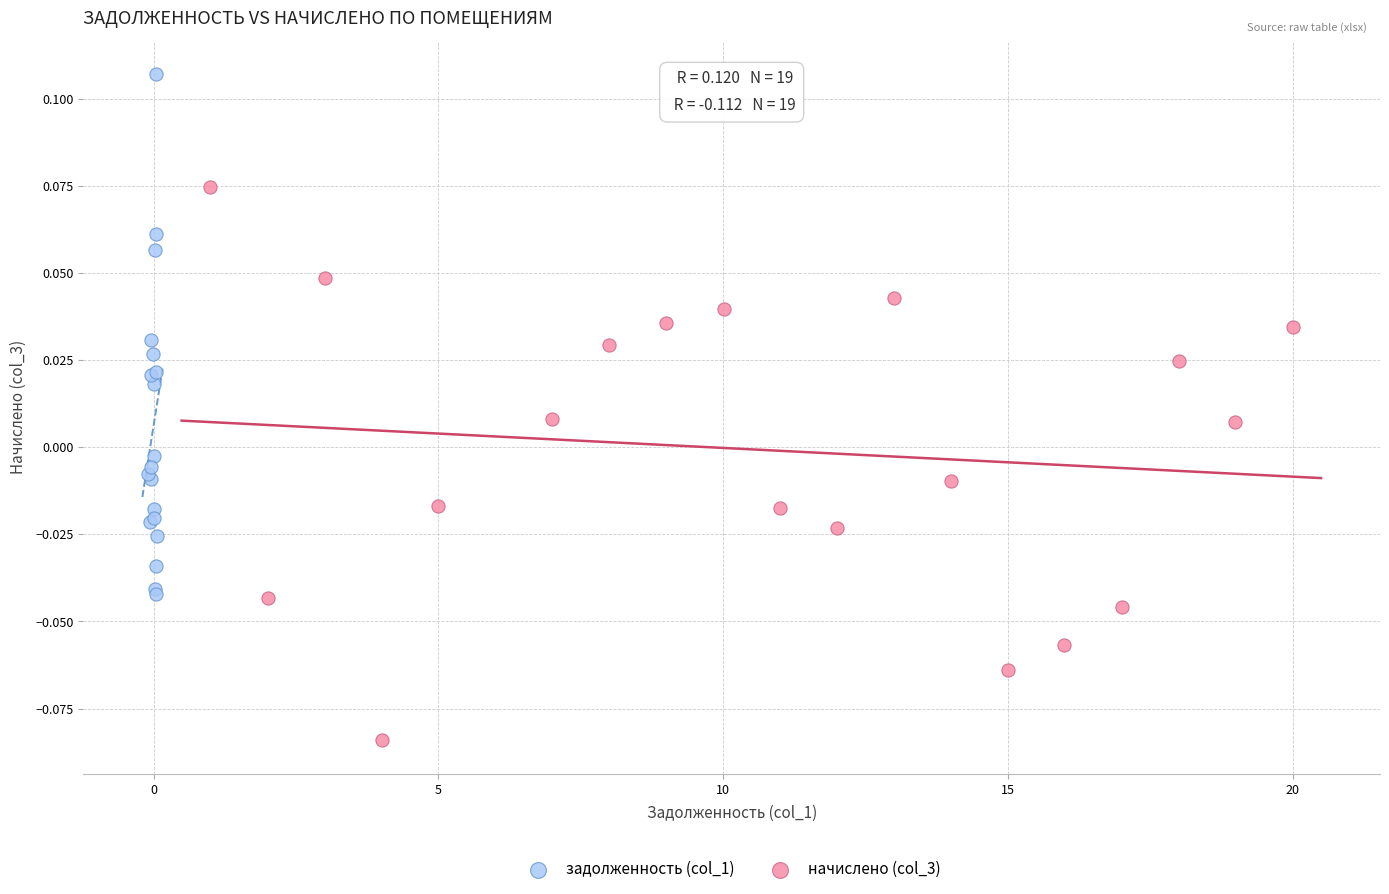

Which series reaches the minimum Y coordinate?

начислено (col_3)